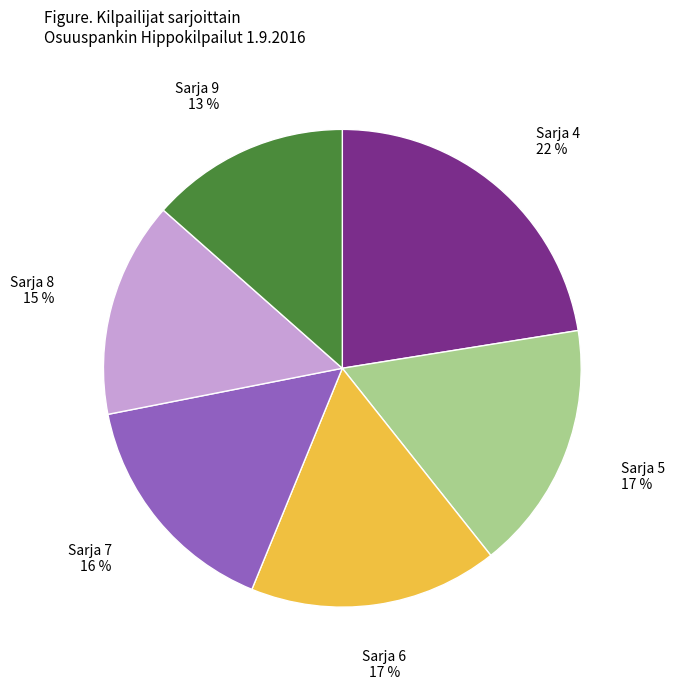

Combined, do Sarja 8 and Sarja 7 account for over 50%?

No